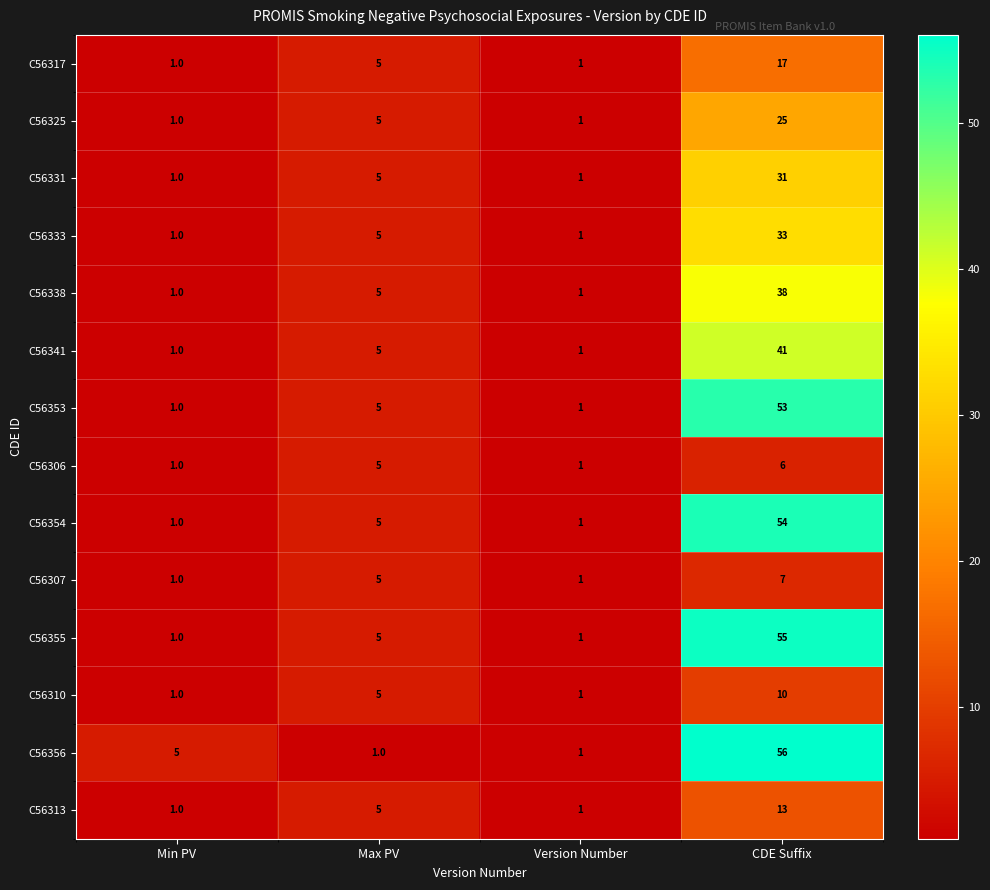

Which series has the widest spread of values?

C56356